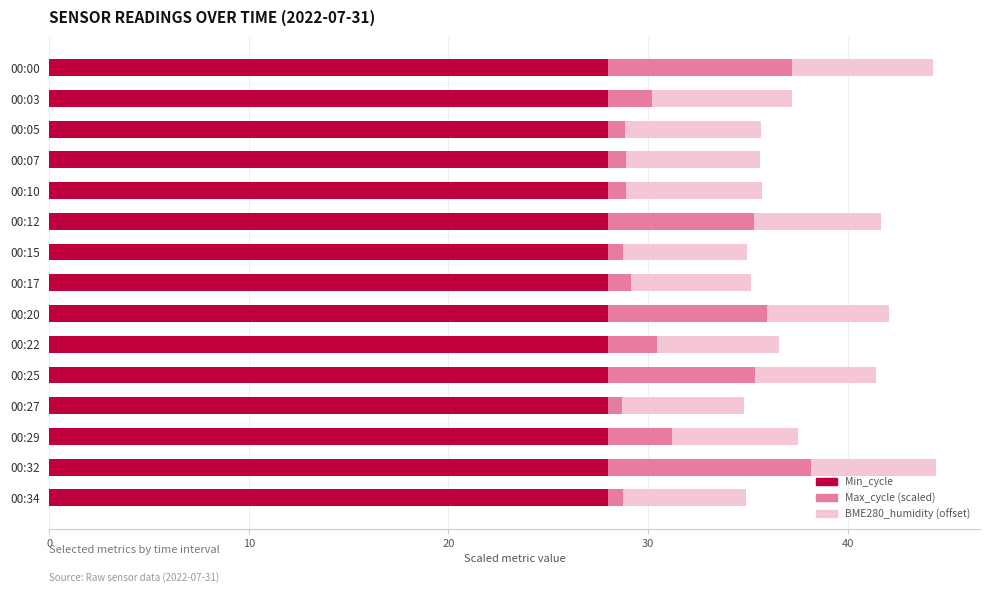

What is the total value across all series at 00:29?

37.5